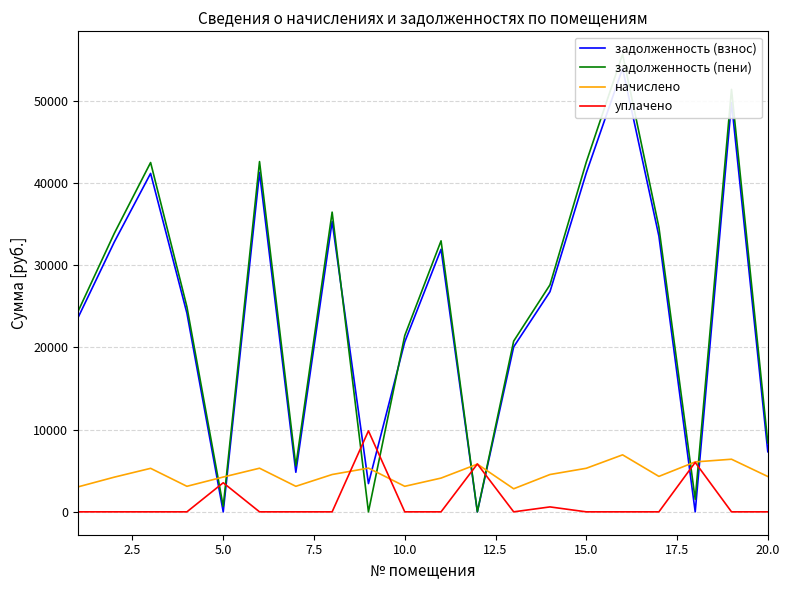

Which series has the largest total across all categories?

задолженность (пени)